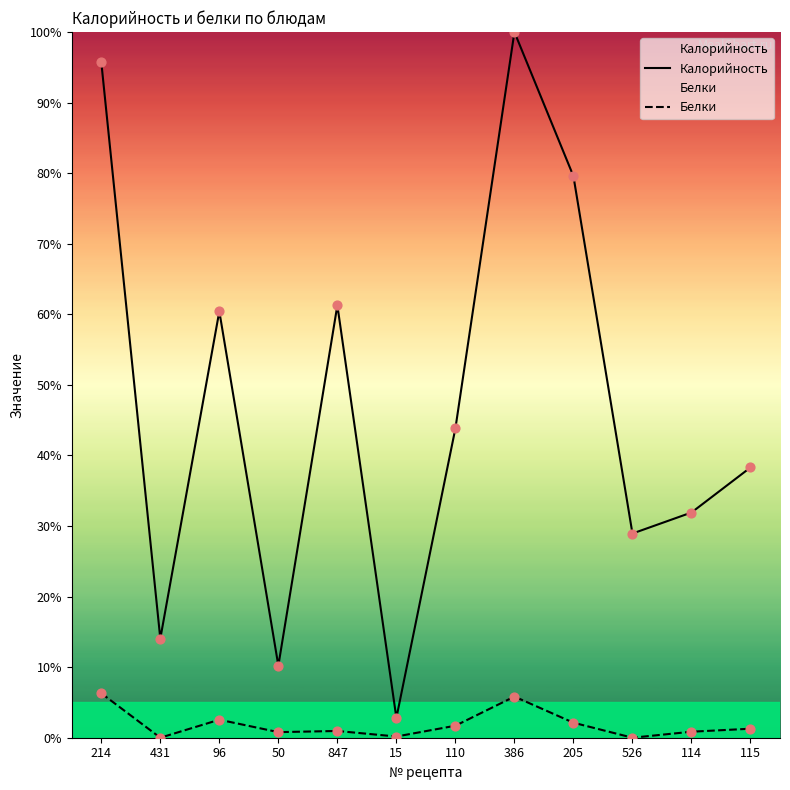

Which series reaches the minimum Y coordinate?

Белки